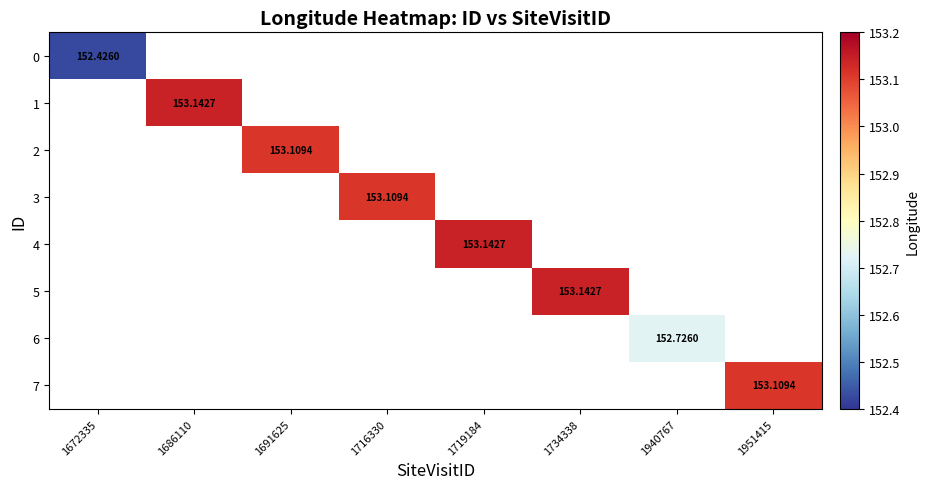

What is the minimum value shown in the chart?

152.4